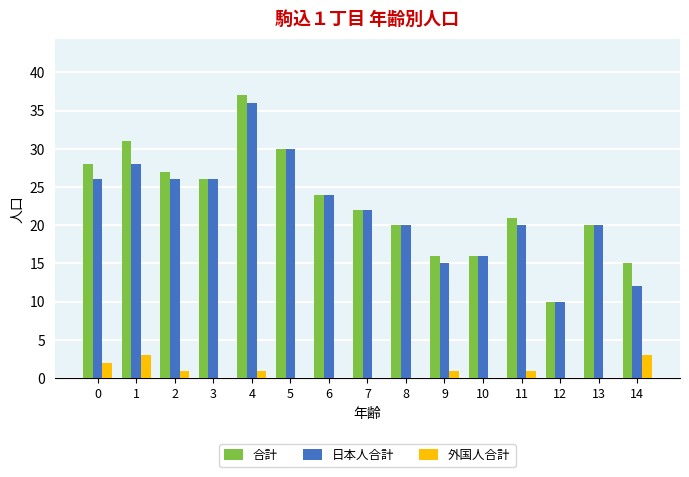

The 合計 series shows 14 at 12. True or false?

False